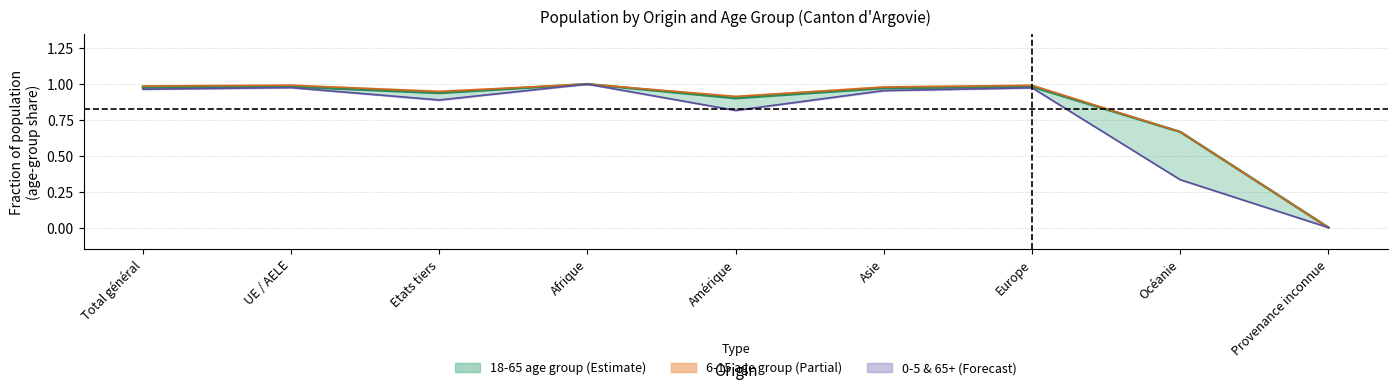

How many positive values does the 18-65 Total series have?

8